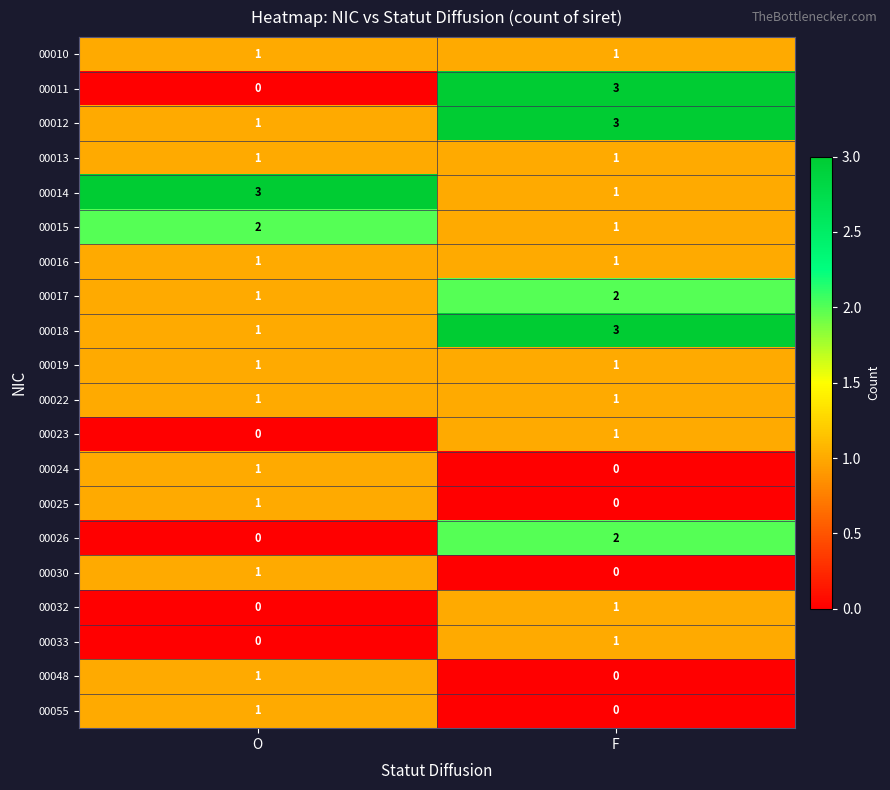

Which series has the largest range (max minus min)?

00011